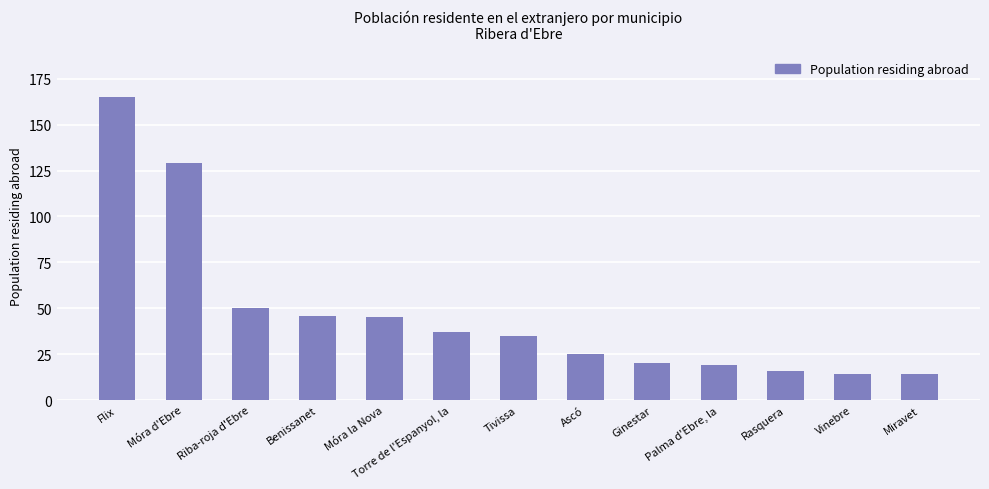

Read the value at Torre de l'Espanyol, la, to the nearest 50.

50